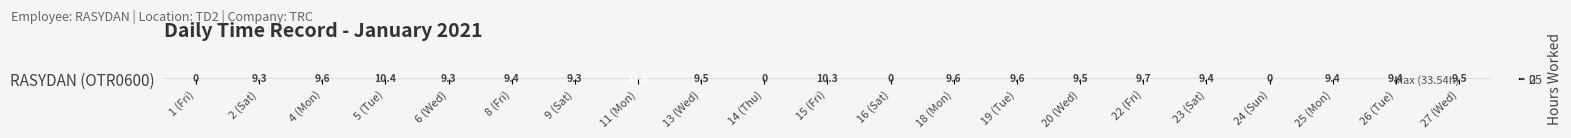

True or false: the data shows 12.7 at 13 (Wed).

False